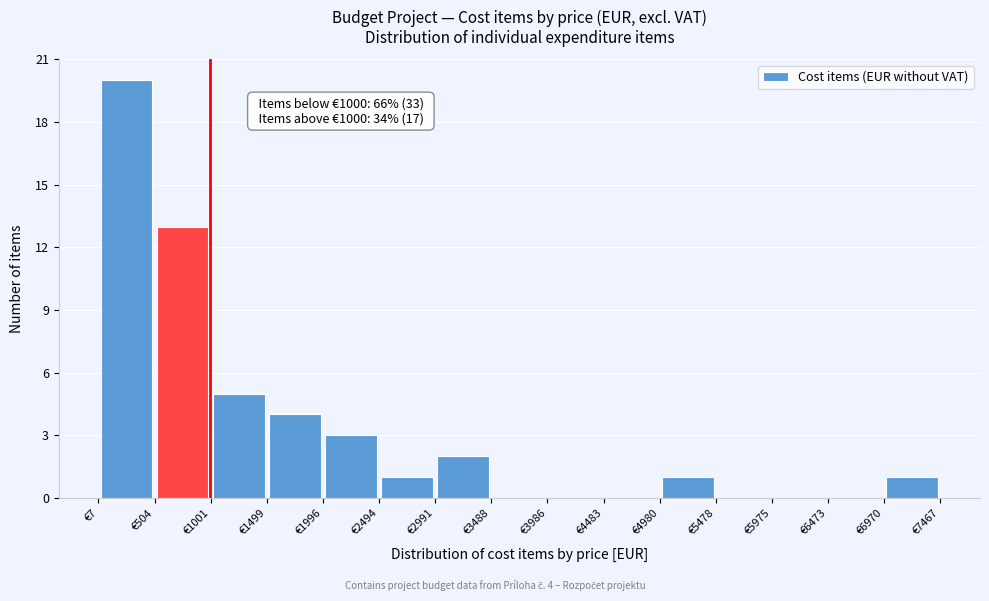

Which range on the x-axis has the tallest bar?

0 to 500